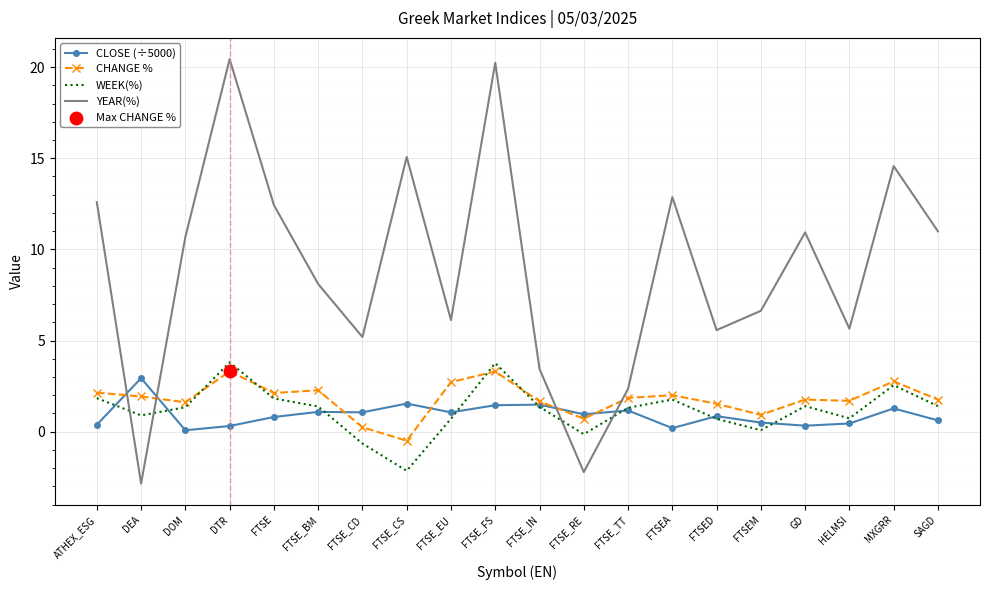

What is the spread (max minus min) of values at FTSE_IN?

2.1